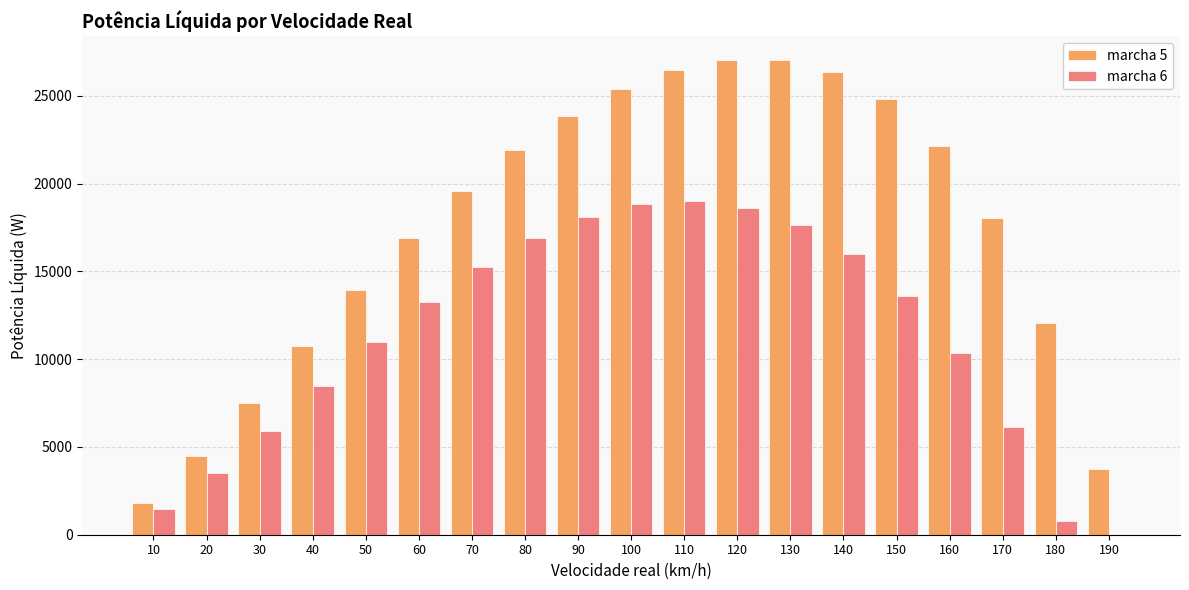

What is the spread (max minus min) of values at 10?

377.0